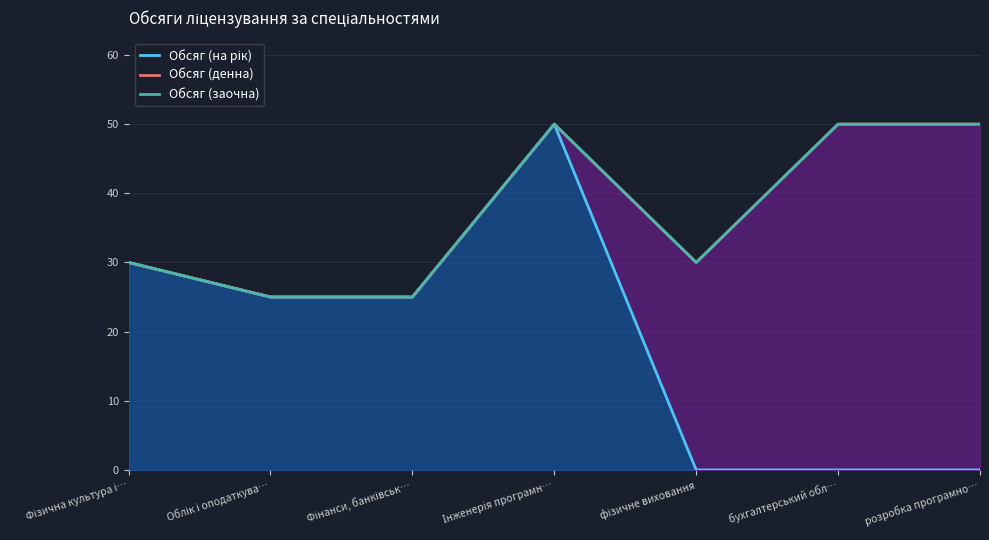

True or false: Обсяг (на рік) and Обсяг (заочна) intersect in this chart.

False